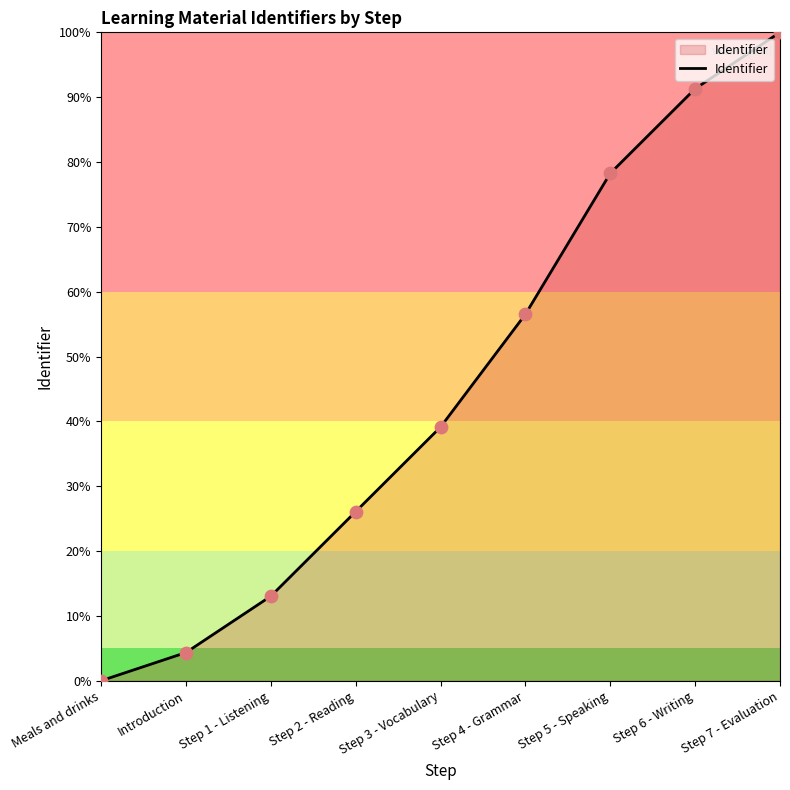

What is the change in value from Step 2 - Reading to Step 7 - Evaluation?

+73.9